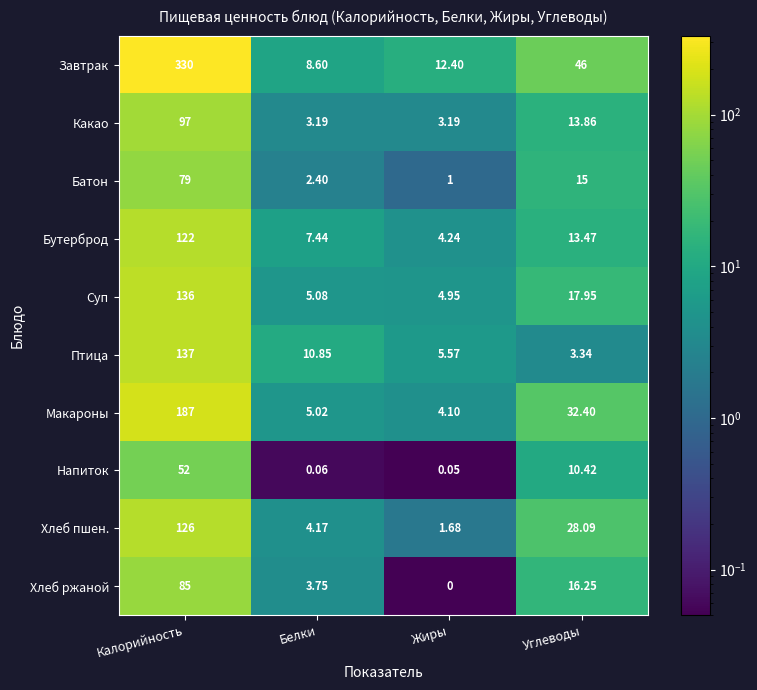

Which series has the largest range (max minus min)?

Завтрак